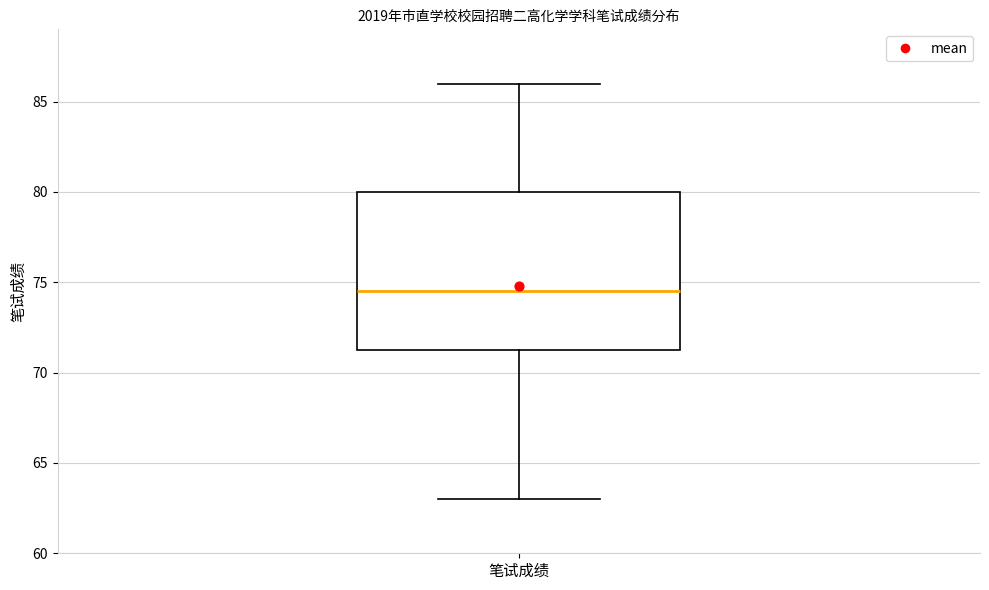

Where does the lower whisker of the box for 笔试成绩 end on the y-axis? The values are not printed on the chart, so give them approximately, as read against the axis.

63.0